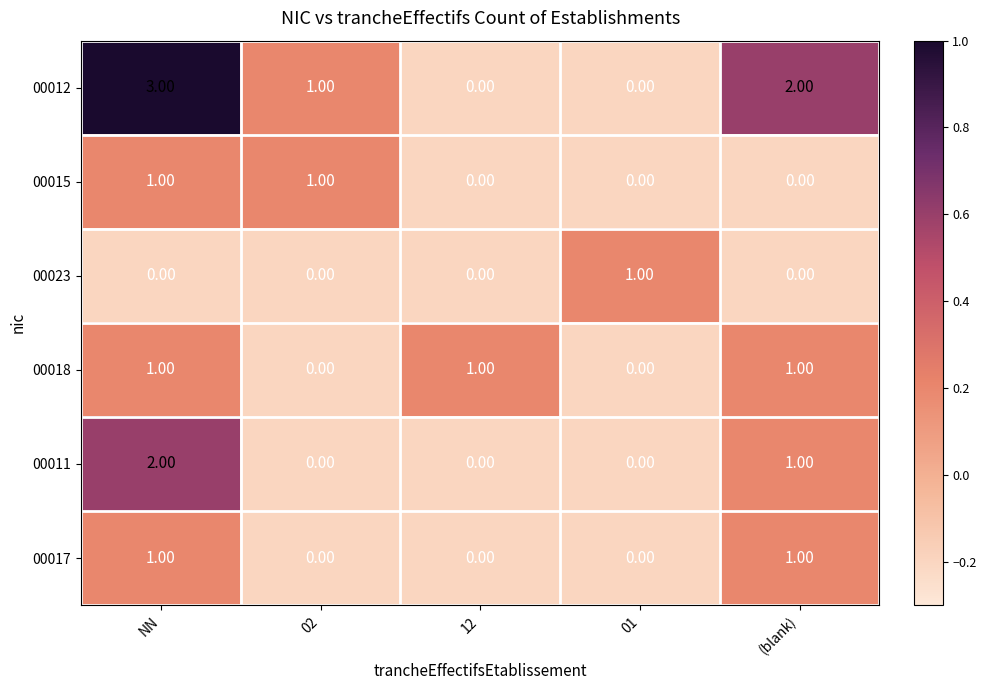

How many data points does each series have?

5